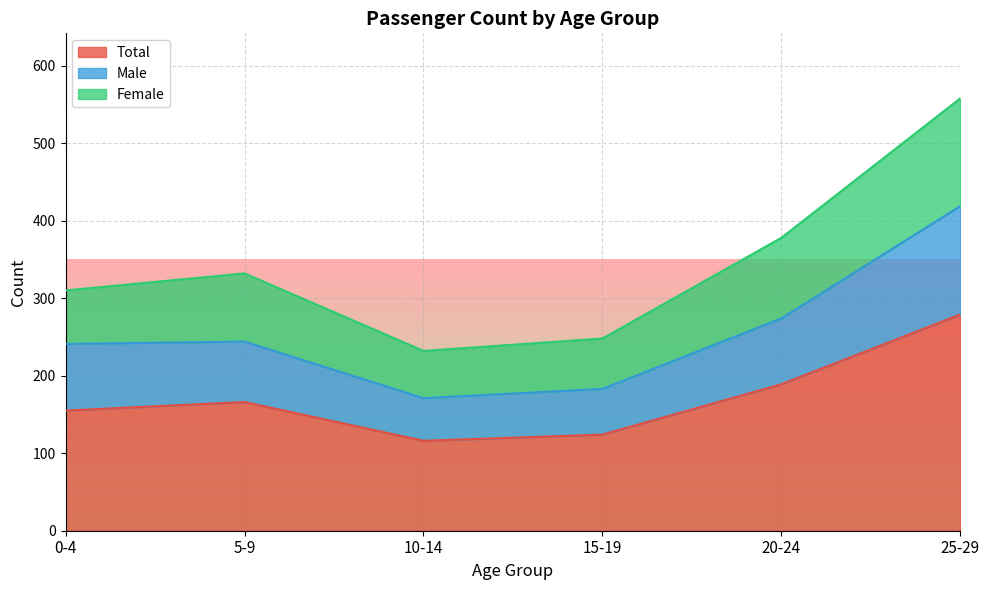

Which category has the lowest value in the Male series?

10-14